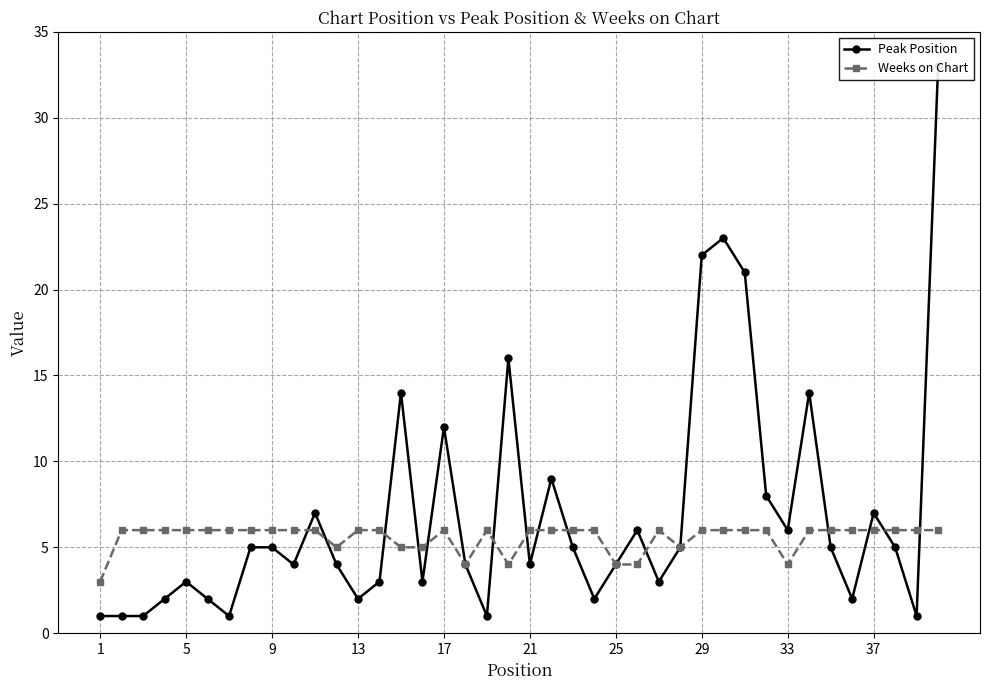

What is the difference between the second highest and minimum values in the Weeks on Chart series?

3